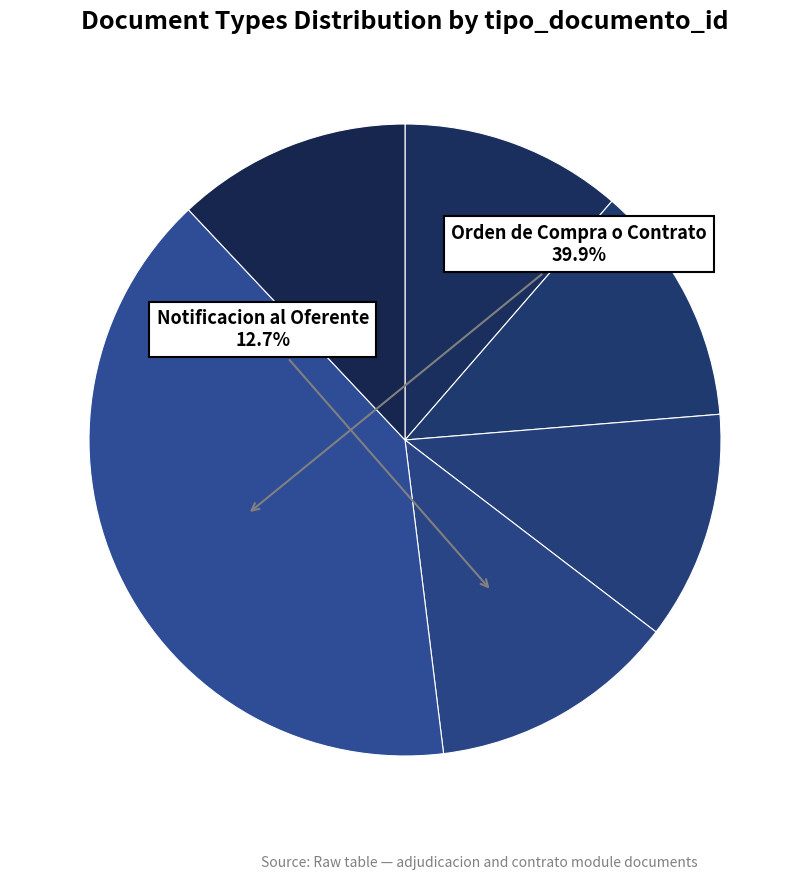

To the nearest percent, what is the average slice percentage?

17%